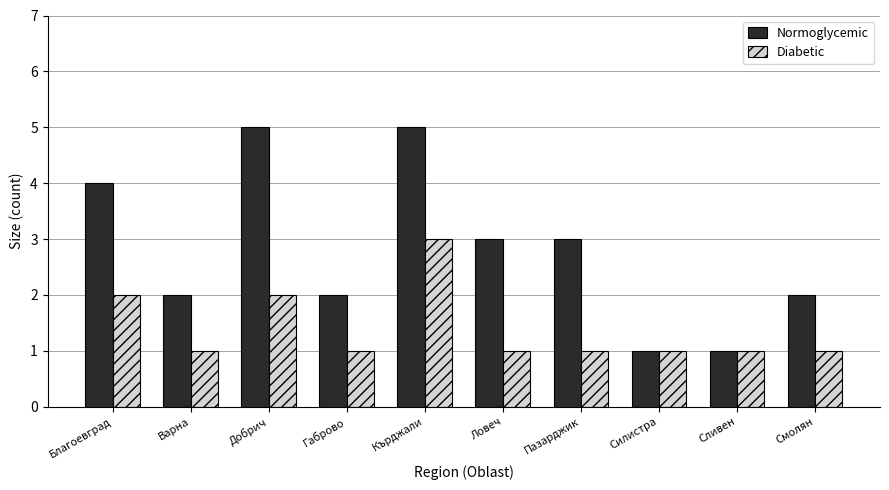

Does the chart contain any negative values?

No